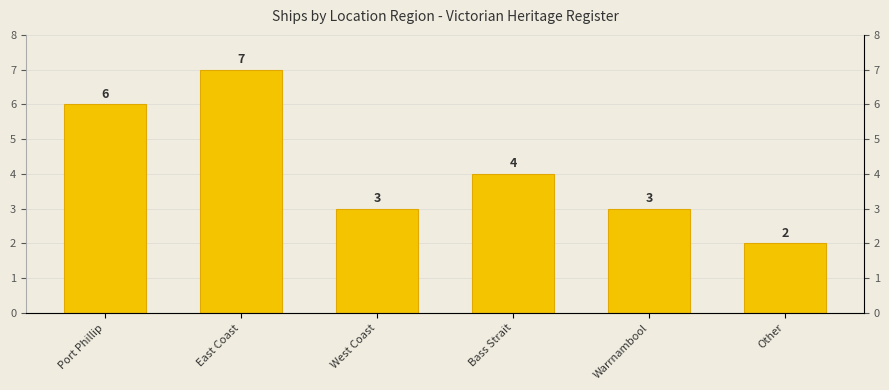

What is the change in value from East Coast to Bass Strait?

-3